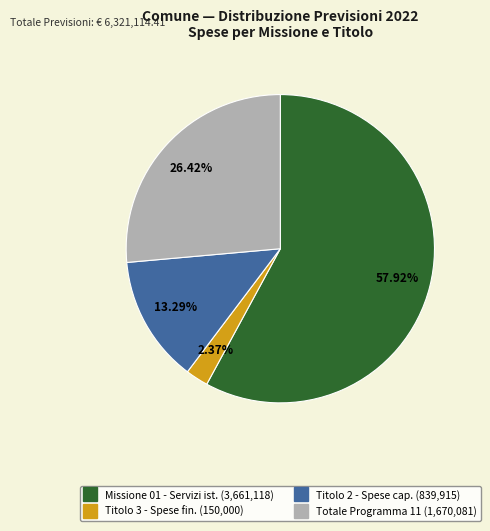

Does any single category account for the majority?

Yes